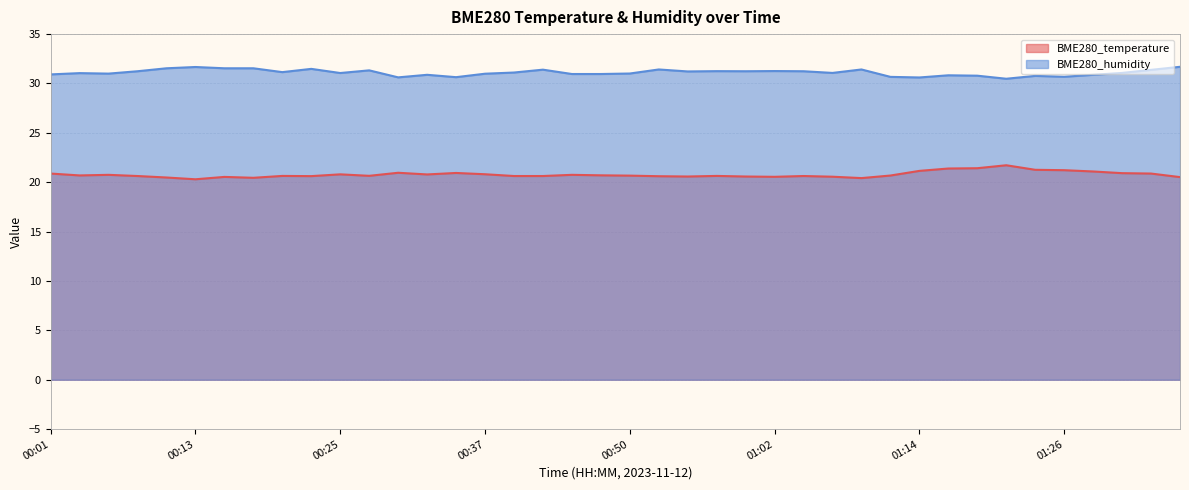

What is the minimum value shown in the chart?

20.3